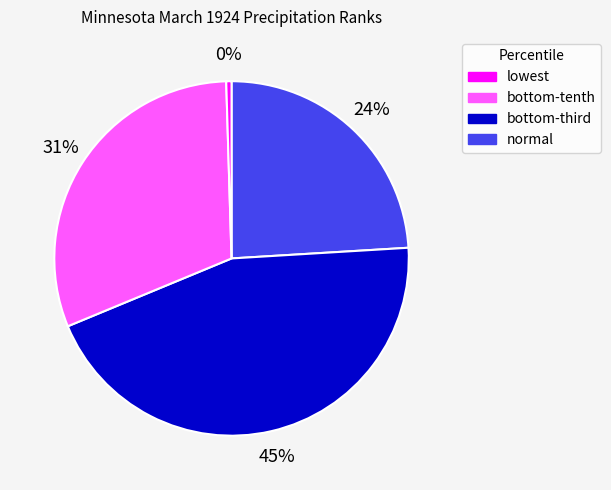

To the nearest percent, what is the average slice percentage?

25%